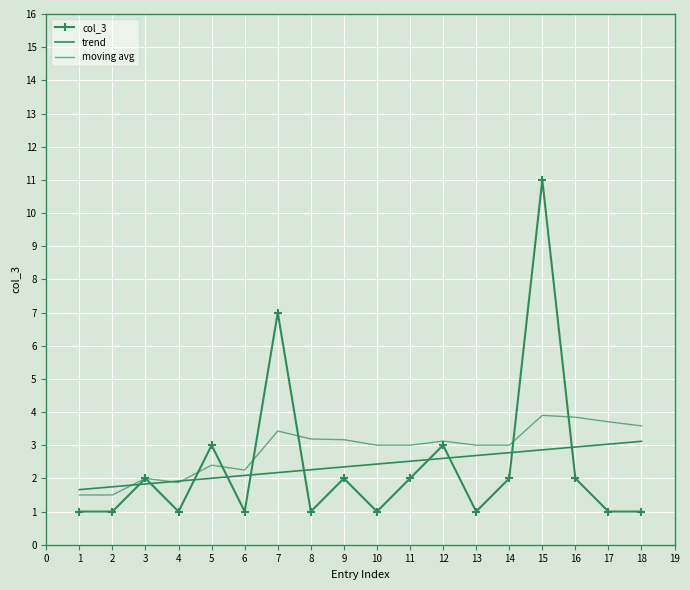

How many data points in col_3 are above 2?

4